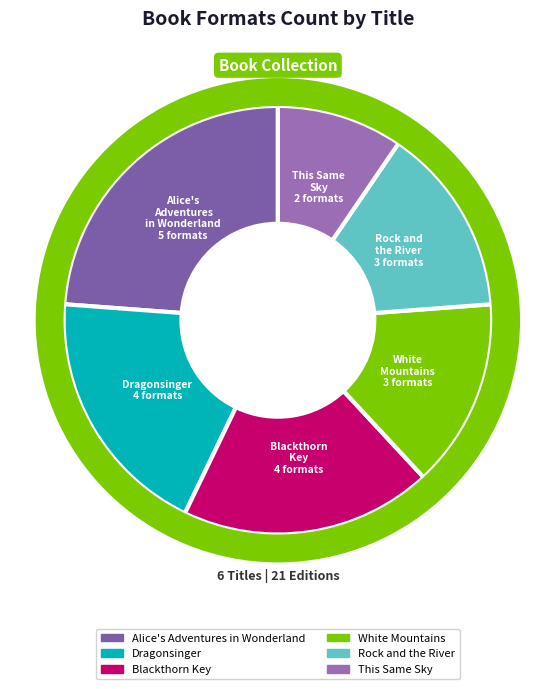

To the nearest percent, what is the combined percentage of Dragonsinger and This Same Sky?

29%